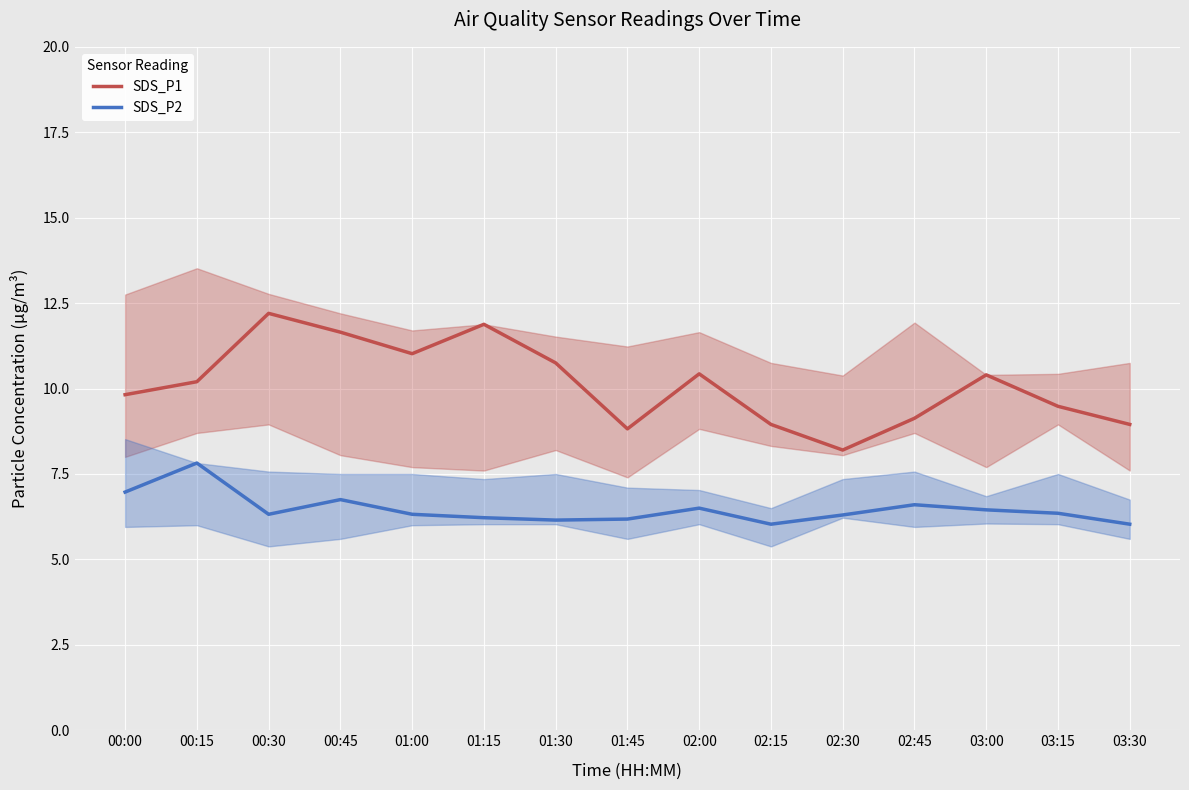

At which label does SDS_P1 first exceed 10?

00:15